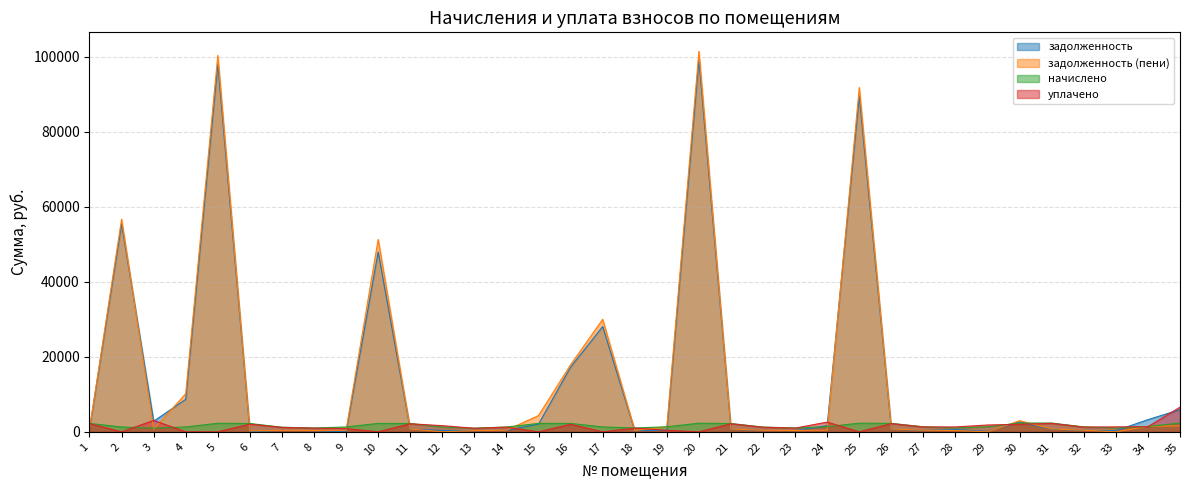

True or false: задолженность has more than 1 interior local peaks.

True